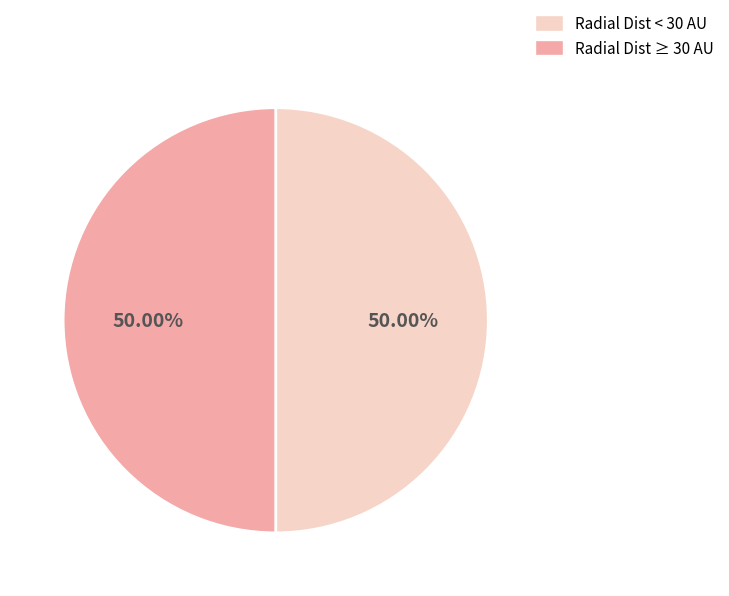

What is the ratio of the value at Radial Dist ≥ 30 AU to the value at Radial Dist < 30 AU?

1.0